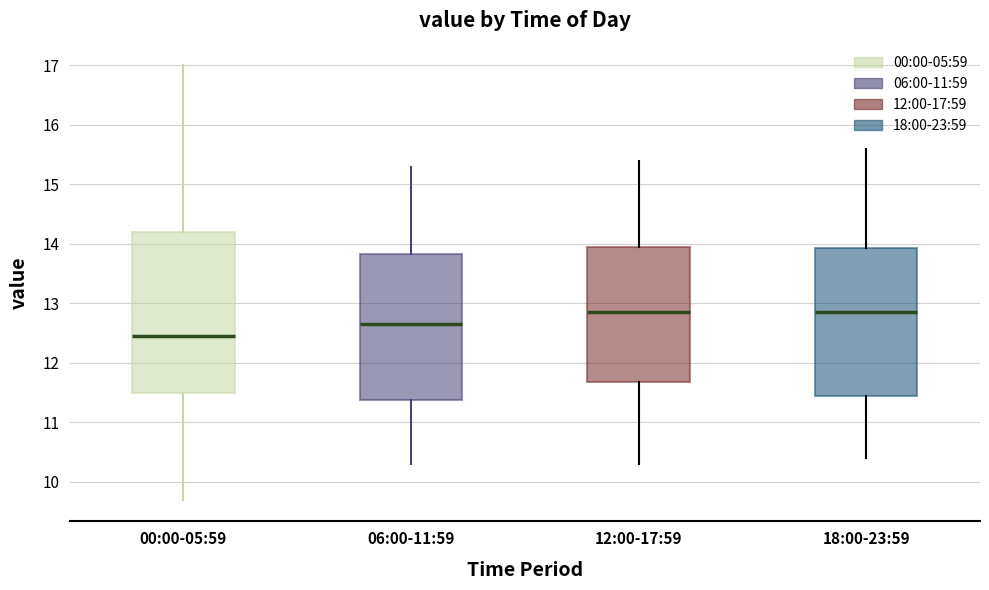

Where does the upper whisker of the box for 12:00-17:59 end on the y-axis? The values are not printed on the chart, so give them approximately, as read against the axis.

15.4